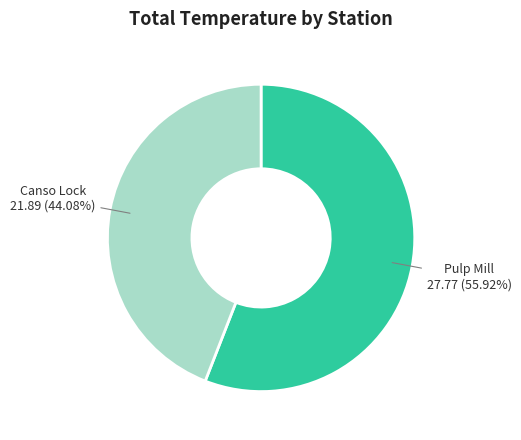

Is there any slice that represents more than half of the pie?

Yes